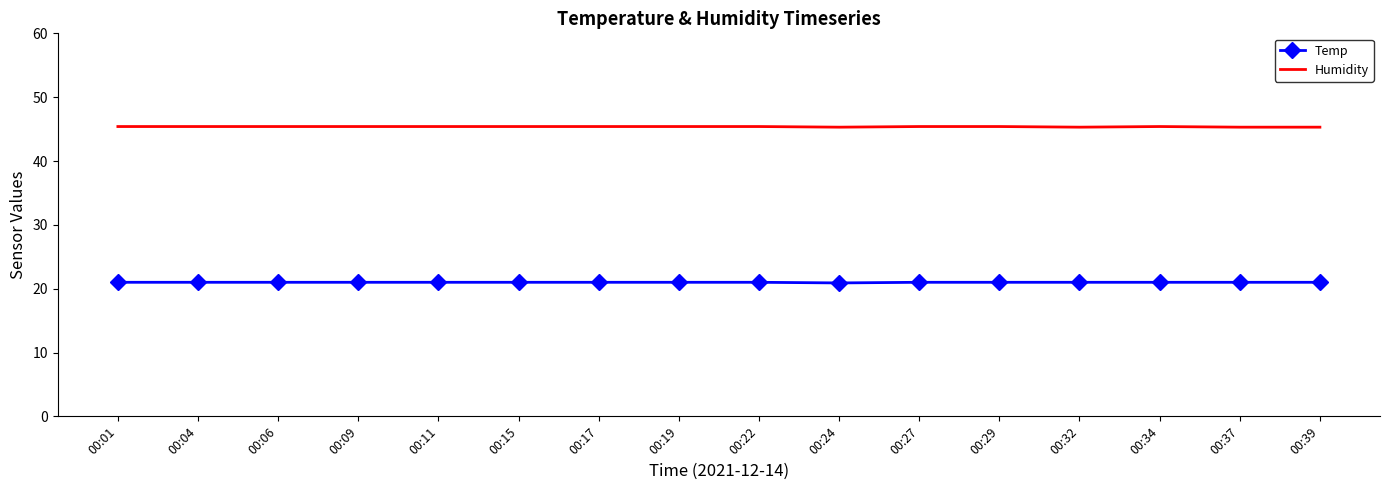

Count the number of categories in the chart.

16